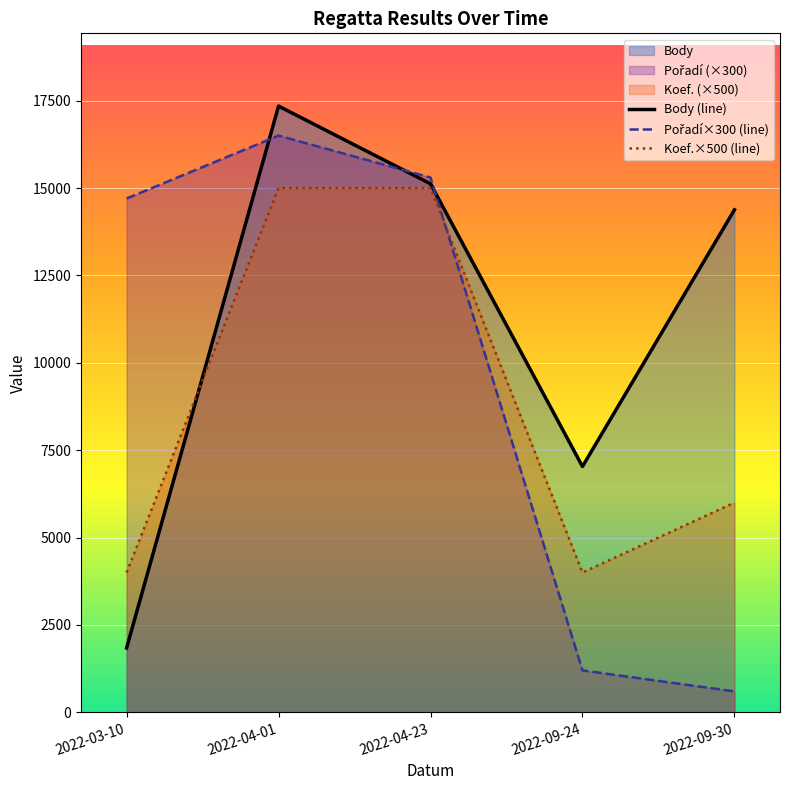

Rank the series by their average value, from lowest to highest.

Koef., Pořadí, Body